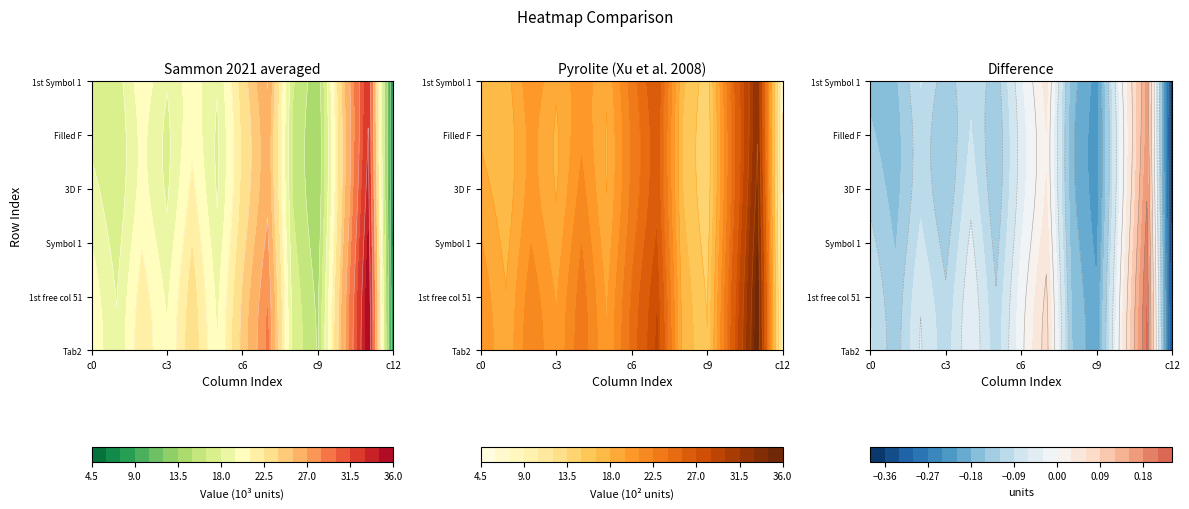

The value of Concordia0 at False is 1.5. True or false?

False